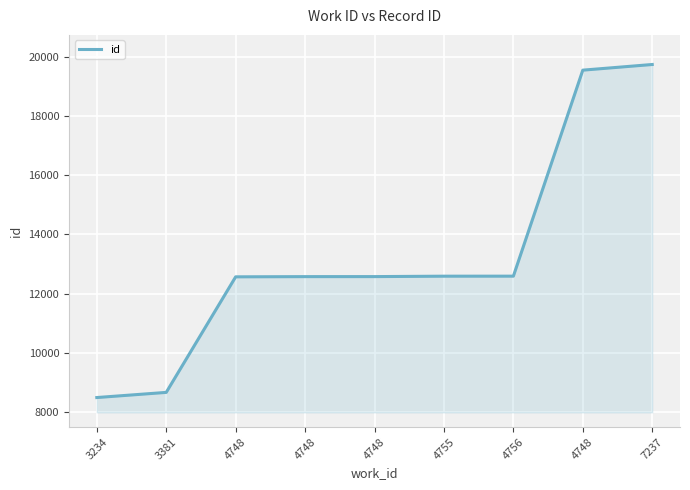

True or false: there are more than 2 points higher than both neighbors.

False